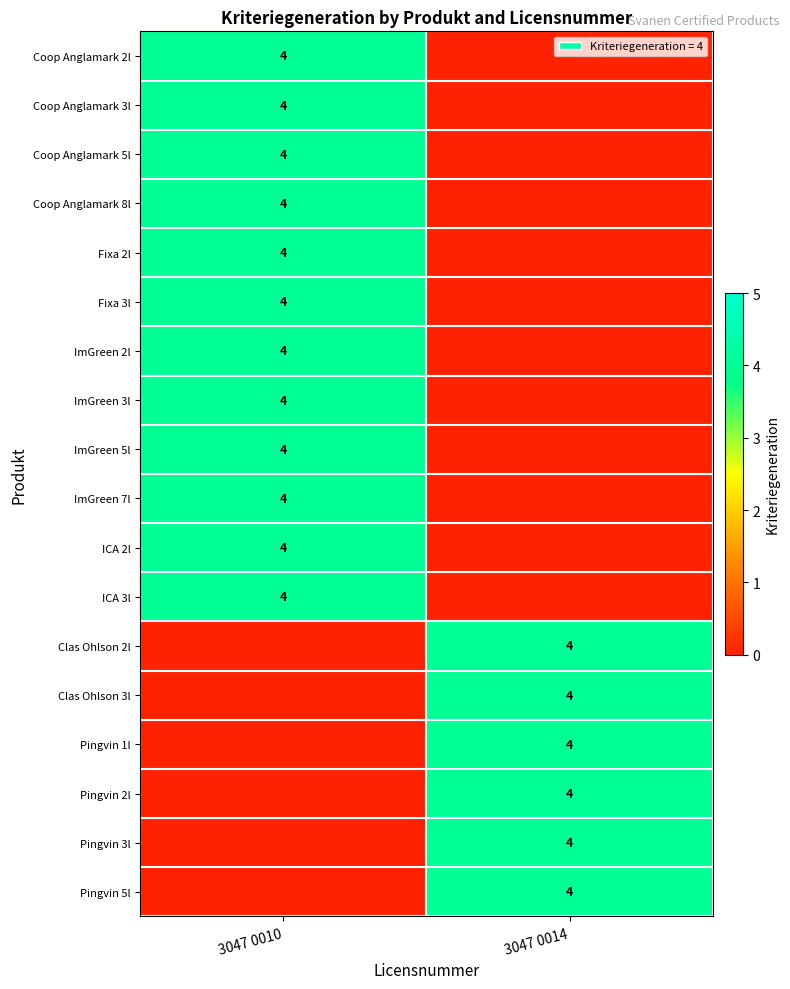

True or false: Pingvin 5l has a value of 6 at 3047 0014.

False